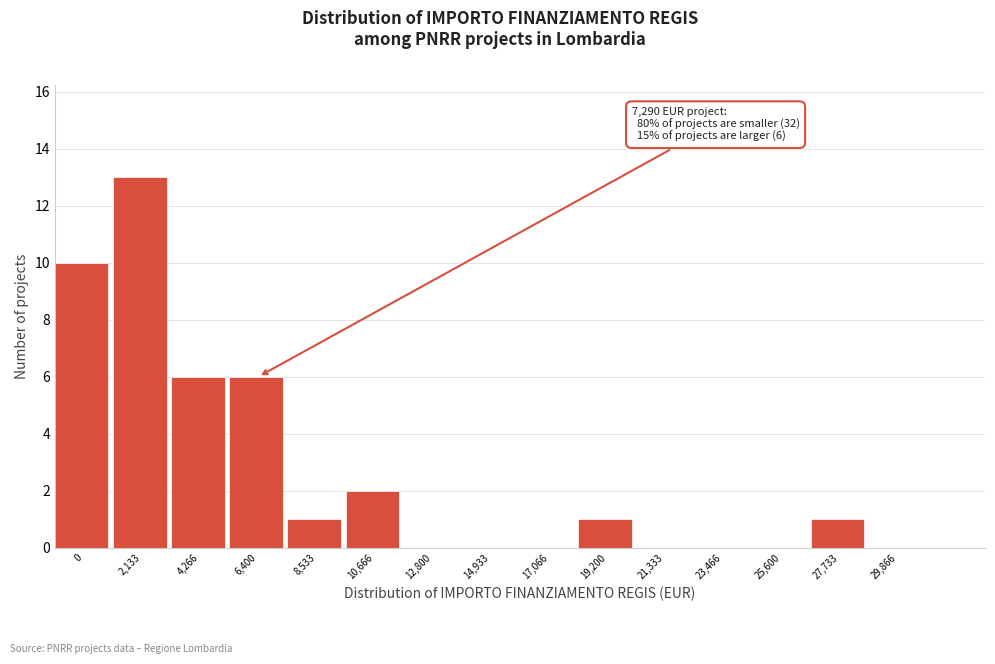

Reading left to right, extract all data points from this chart.

0=10	2,133=13	4,266=6	6,400=6	8,533=1	10,666=2	12,800=0	14,933=0	17,066=0	19,200=1	21,333=0	23,466=0	25,600=0	27,733=1	29,866=0